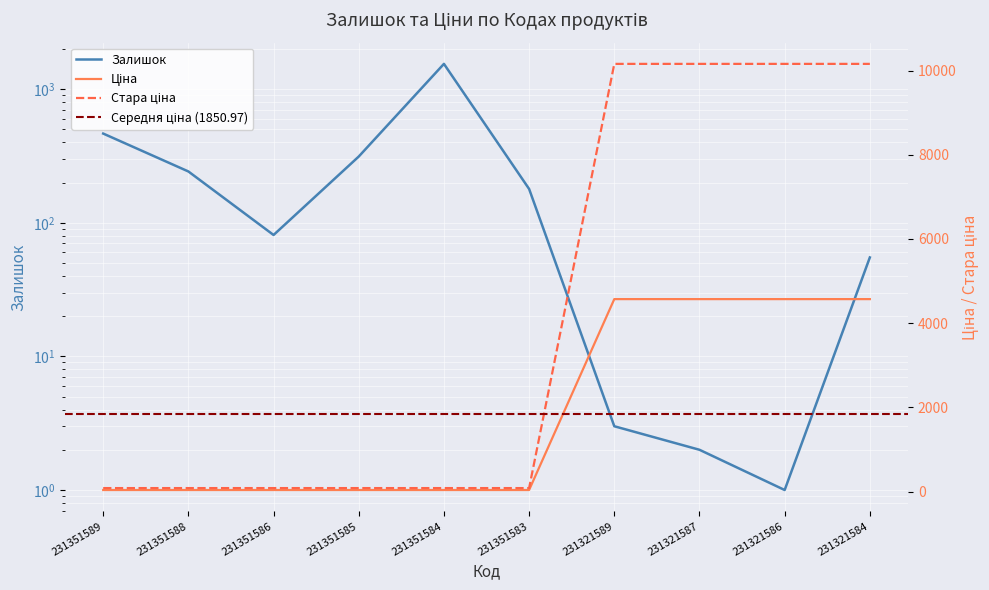

What is the difference between the maximum and minimum values in the Залишок series?

1544.0